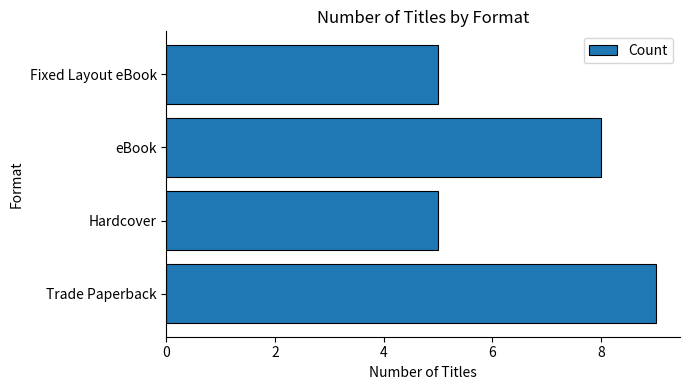

Reading bottom to top, extract all data points from this chart.

Trade Paperback=9	Hardcover=5	eBook=8	Fixed Layout eBook=5